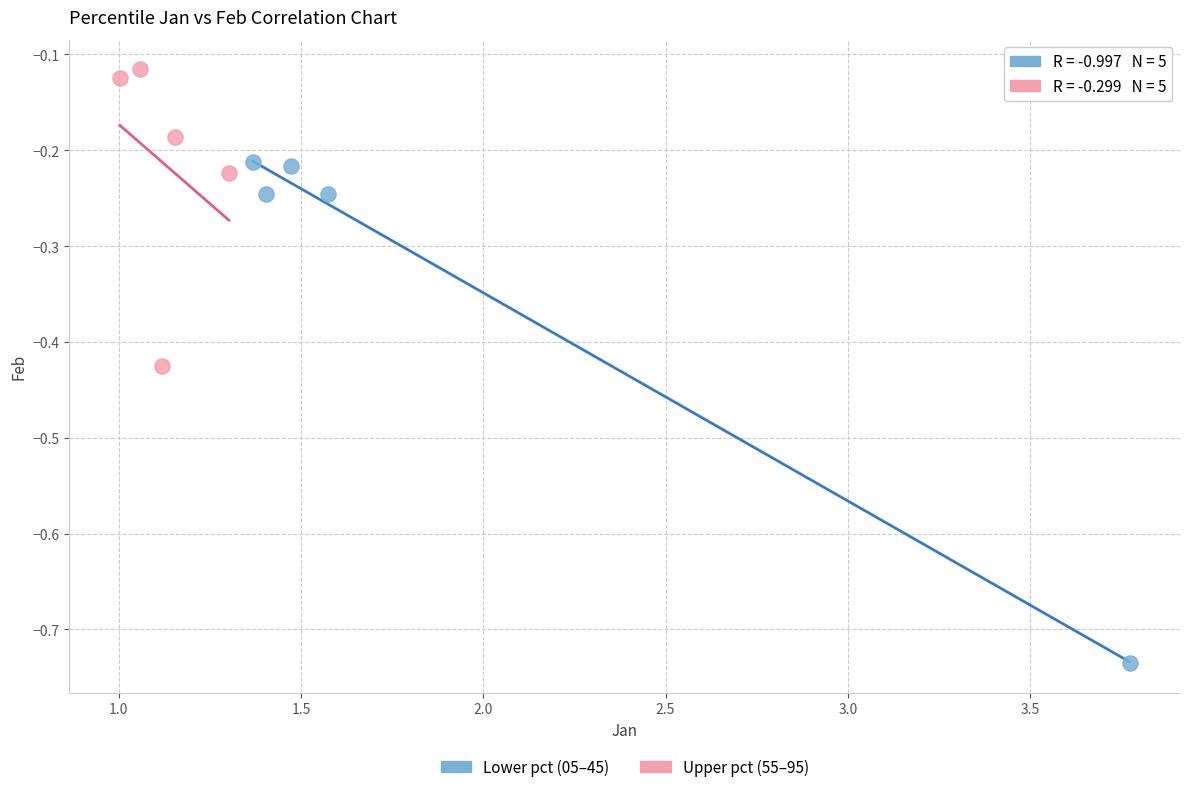

Which series has the widest spread of Y values?

Lower pct (05–45)